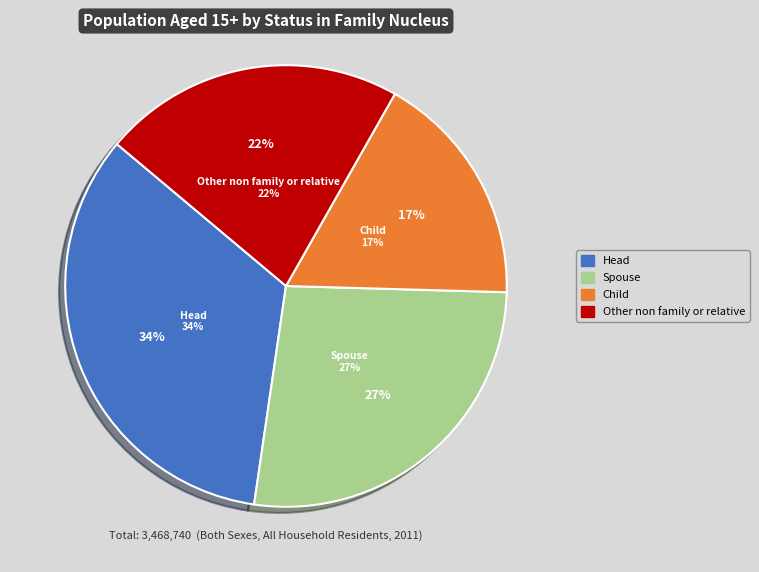

What is the largest slice in the pie chart?

Head